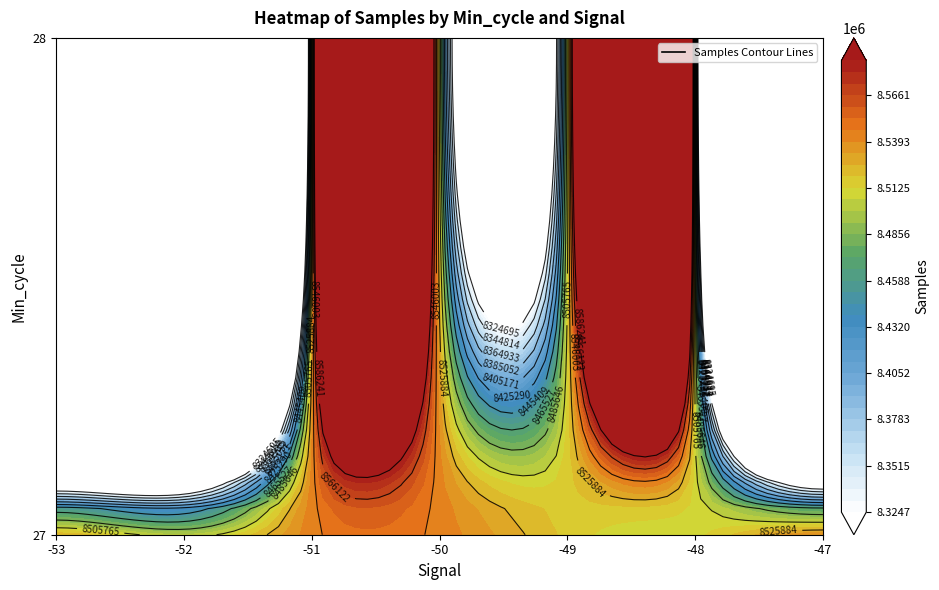

The 28 series shows 3925234 at -49. True or false?

False